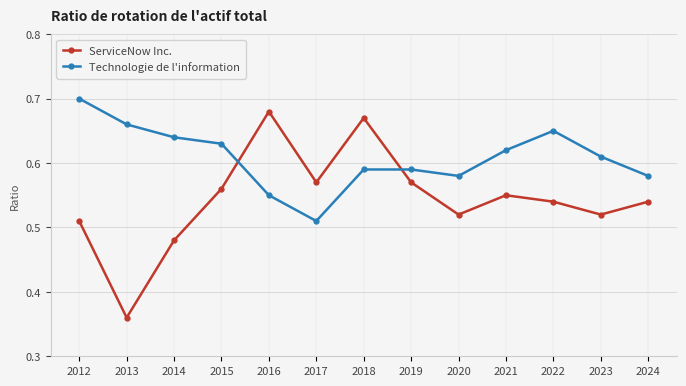

What is the sum of the ServiceNow Inc. values at 2024 and 2019?

1.1